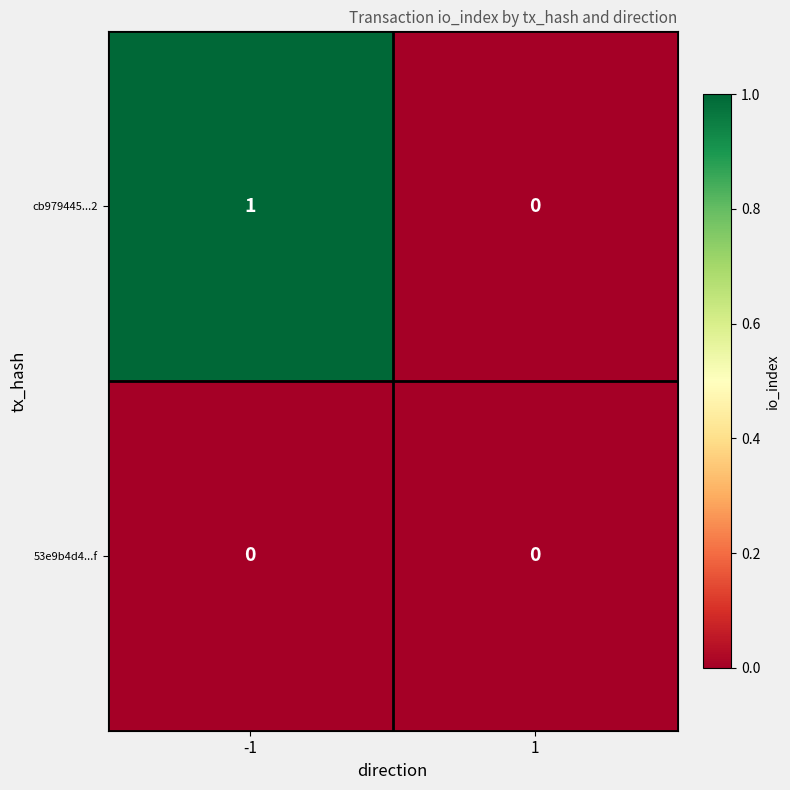

Reading right to left, list all the values displayed in this chart.

cb979445...2: 0	1
53e9b4d4...f: 0	0